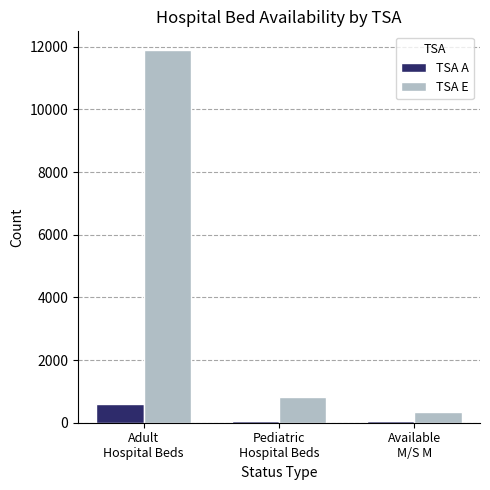

What is the maximum value for TSA E?

11900